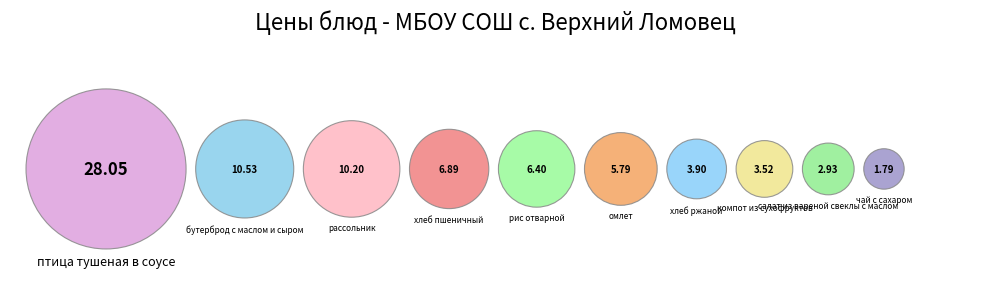

How many slices are in this pie chart?

10